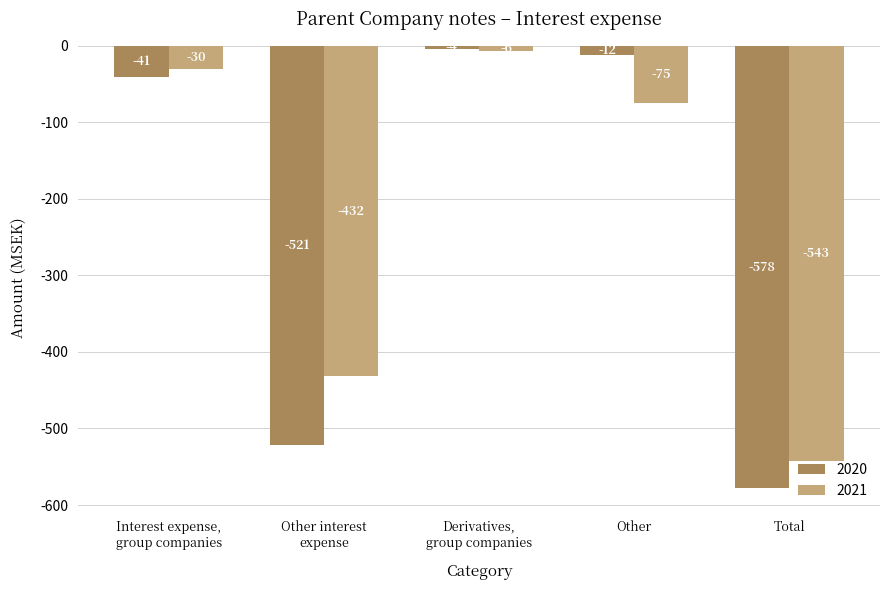

What is the minimum value for 2021?

-543